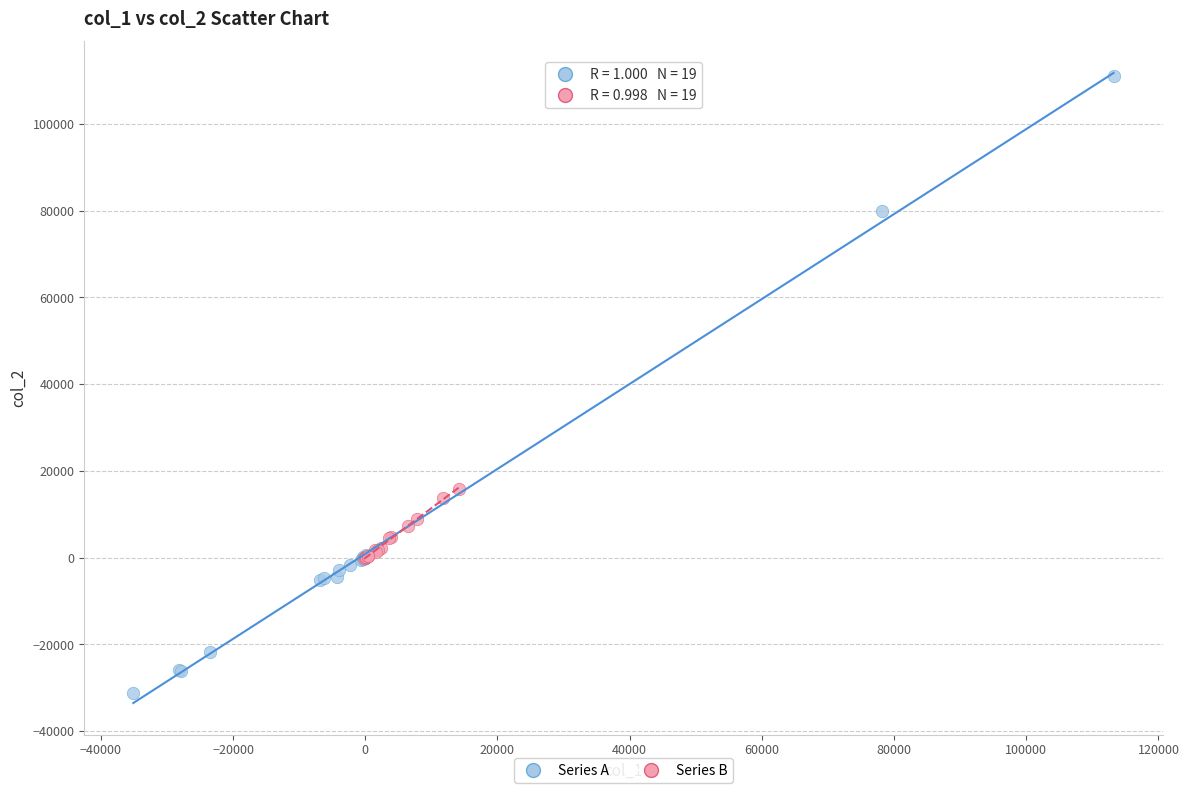

Which series contains the highest Y value?

Series A